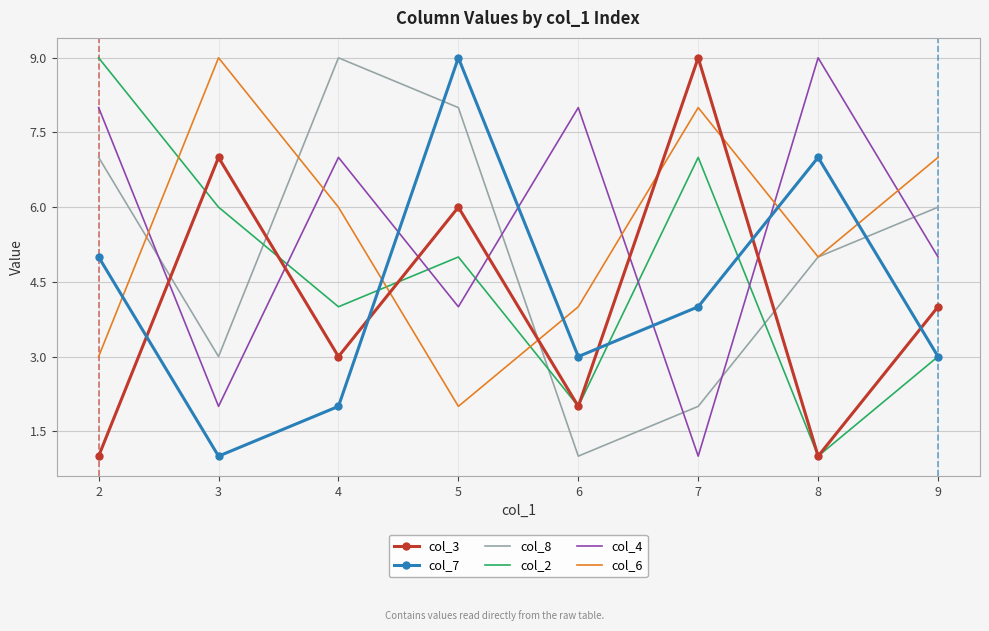

At how many categories does at least one series exceed 1?

8